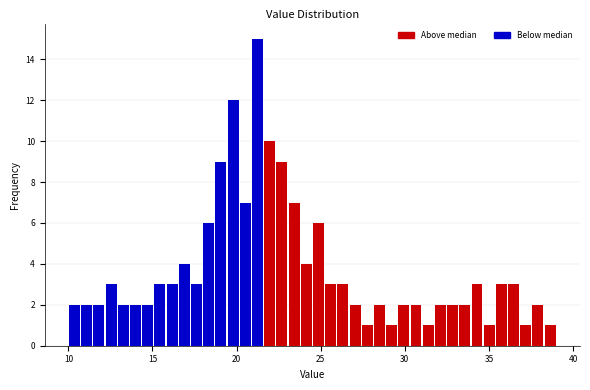

Around what value on the x-axis is the tallest bar? Give the approximate position of its centre, as read against the axis.

21.0